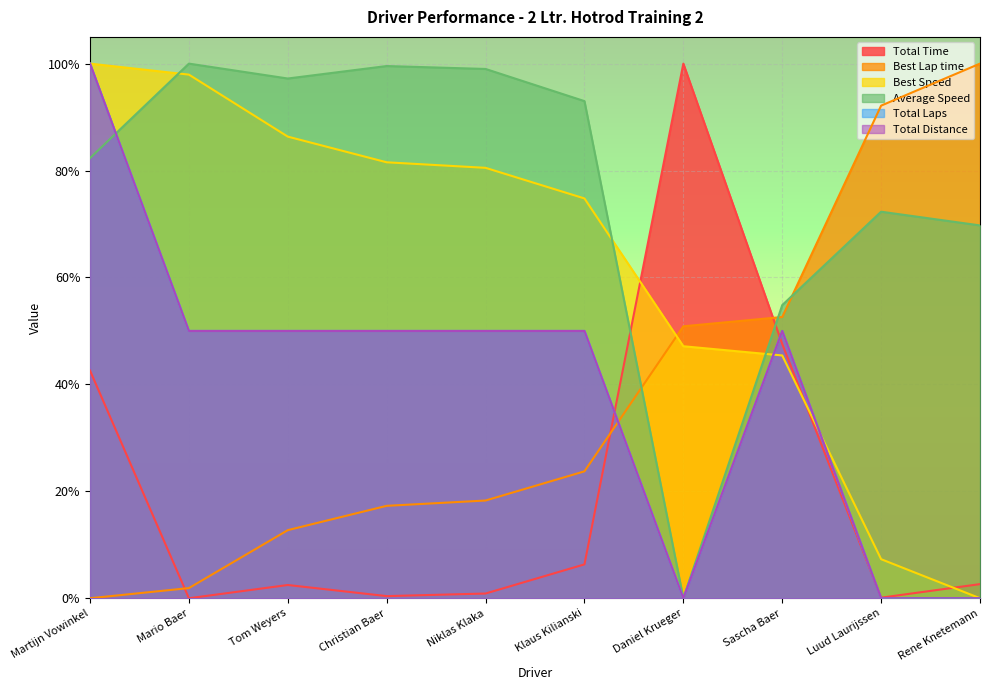

What is the average value of the Average Speed series?

0.8